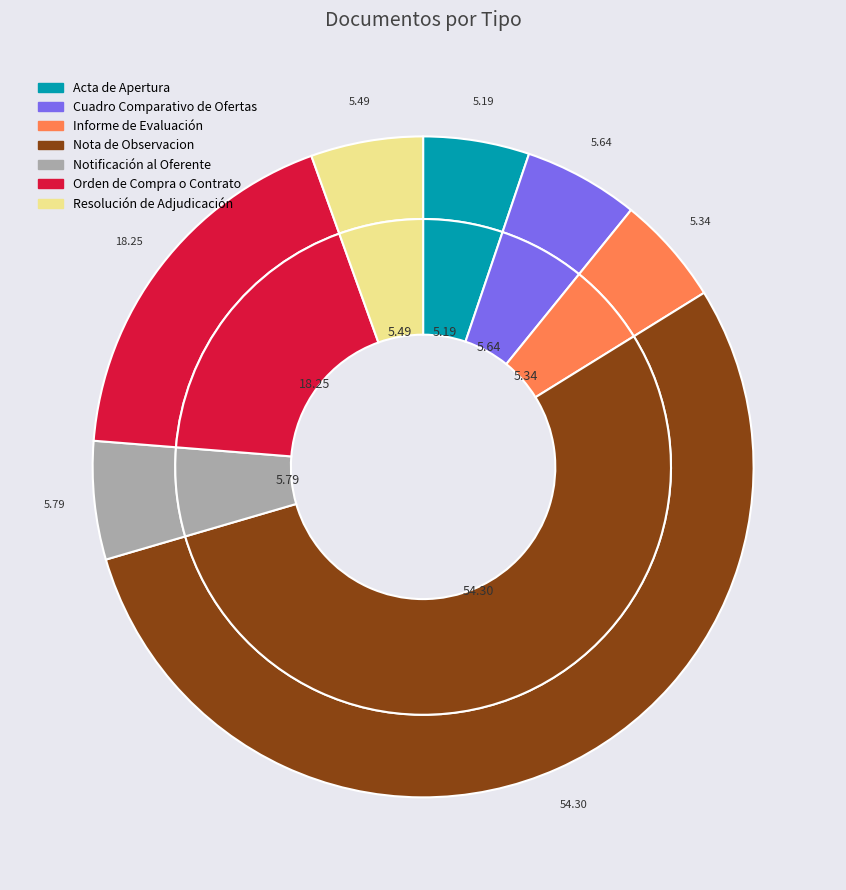

To the nearest percent, what is the difference between the largest and smallest slice percentages?

49%